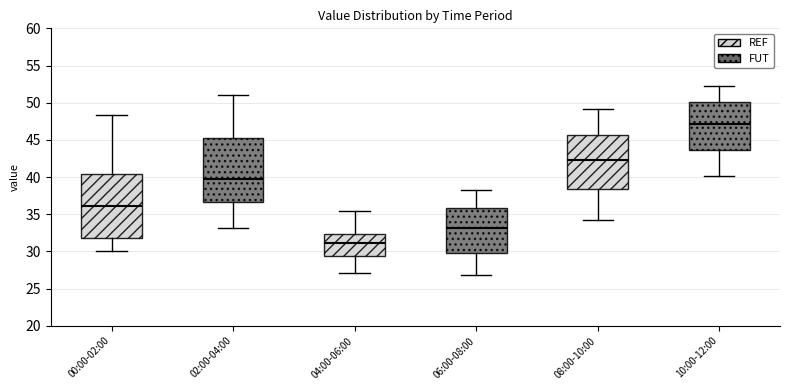

Reading left to right, read every box against the y-axis: the position of its median line, the range the box covers, and the ends of its whiskers. The values are not printed on the chart, so give them approximately, as read against the axis.

00:00-02:00: median 36.0, box 32.0 to 40.5, whiskers 30.0 to 48.5
02:00-04:00: median 40.0, box 36.5 to 45.0, whiskers 33.0 to 51.0
04:00-06:00: median 31.0, box 29.5 to 32.5, whiskers 27.0 to 35.5
06:00-08:00: median 33.0, box 30.0 to 36.0, whiskers 27.0 to 38.0
08:00-10:00: median 42.5, box 38.5 to 45.5, whiskers 34.0 to 49.0
10:00-12:00: median 47.0, box 43.5 to 50.0, whiskers 40.0 to 52.5